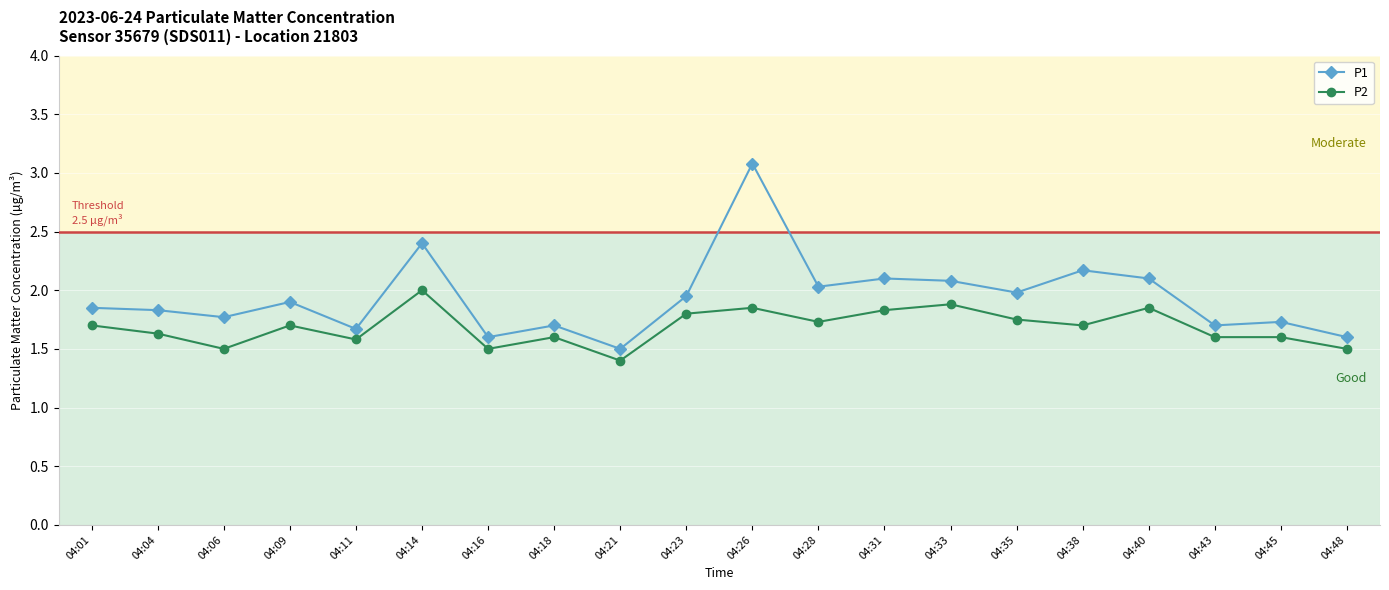

Count the number of data series in this chart.

2